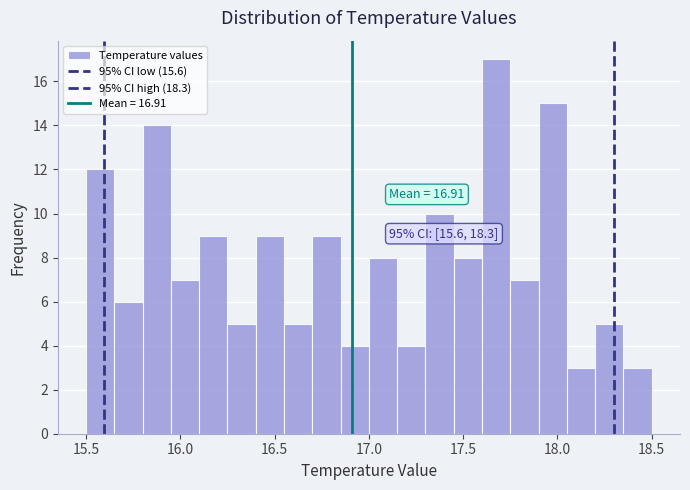

Around what value on the x-axis is the tallest bar? Give the approximate position of its centre, as read against the axis.

17.70